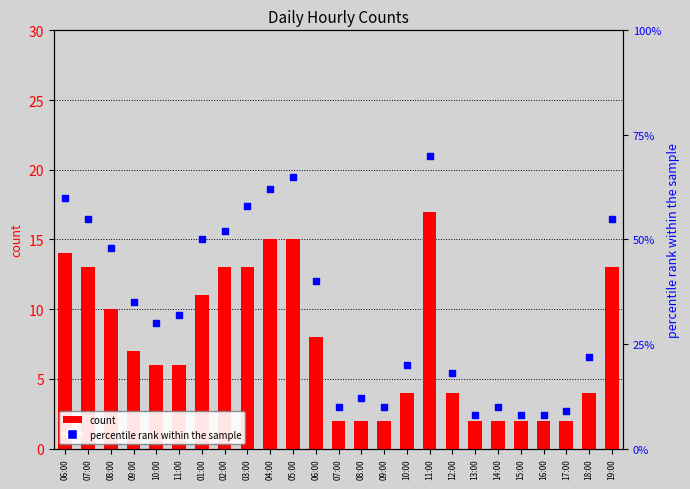

Is the value of count at 08:00 greater than the value of percentile rank within the sample at 15:00?

Yes